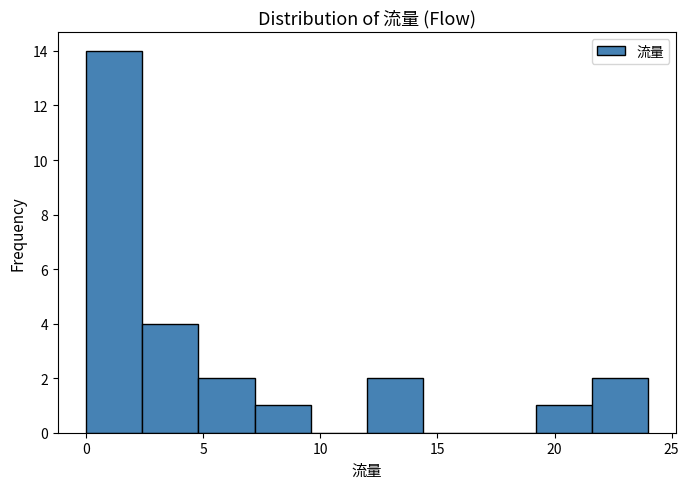

Which range on the x-axis has the tallest bar?

0.0 to 2.4